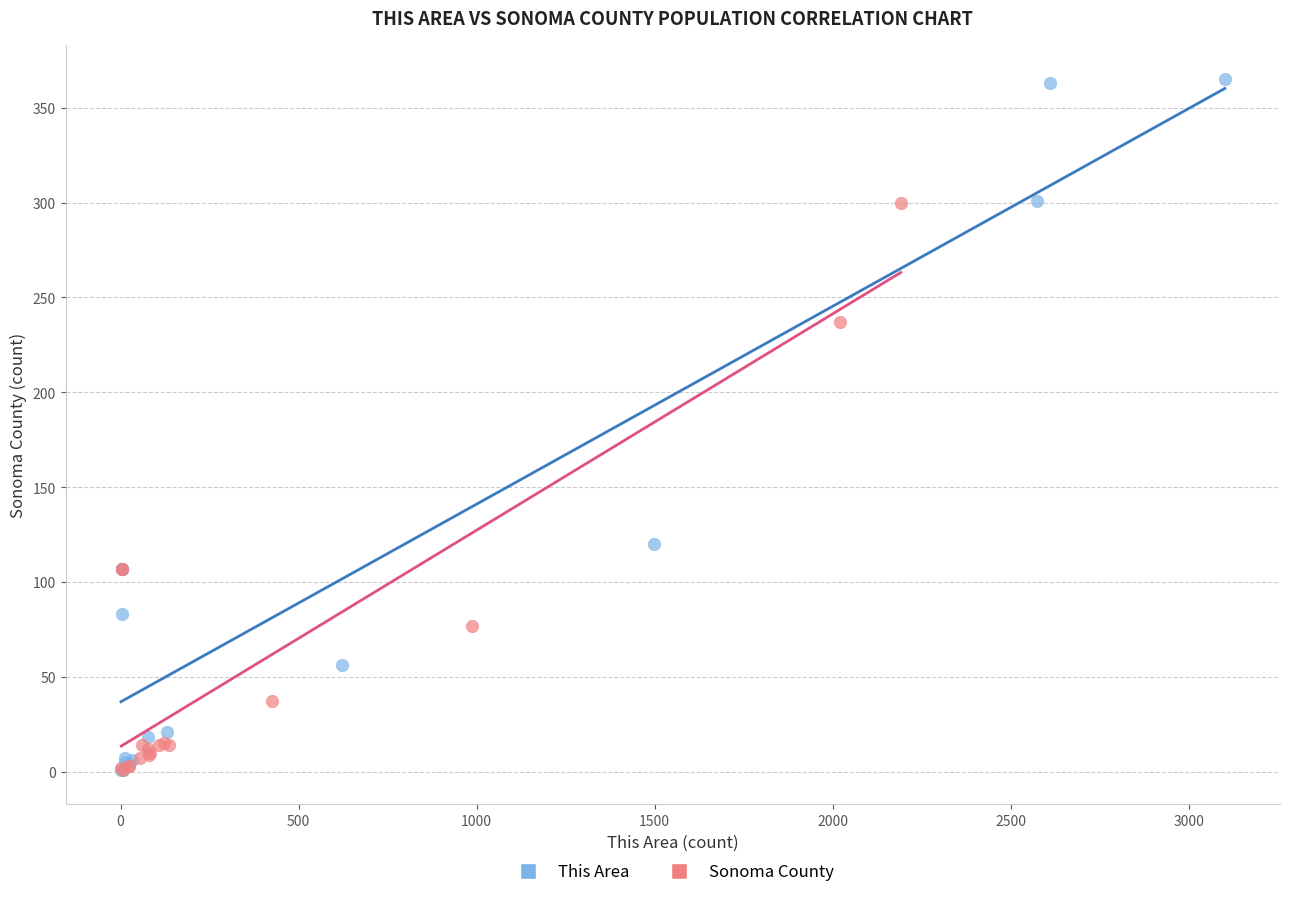

Which series reaches the maximum Y coordinate?

This Area